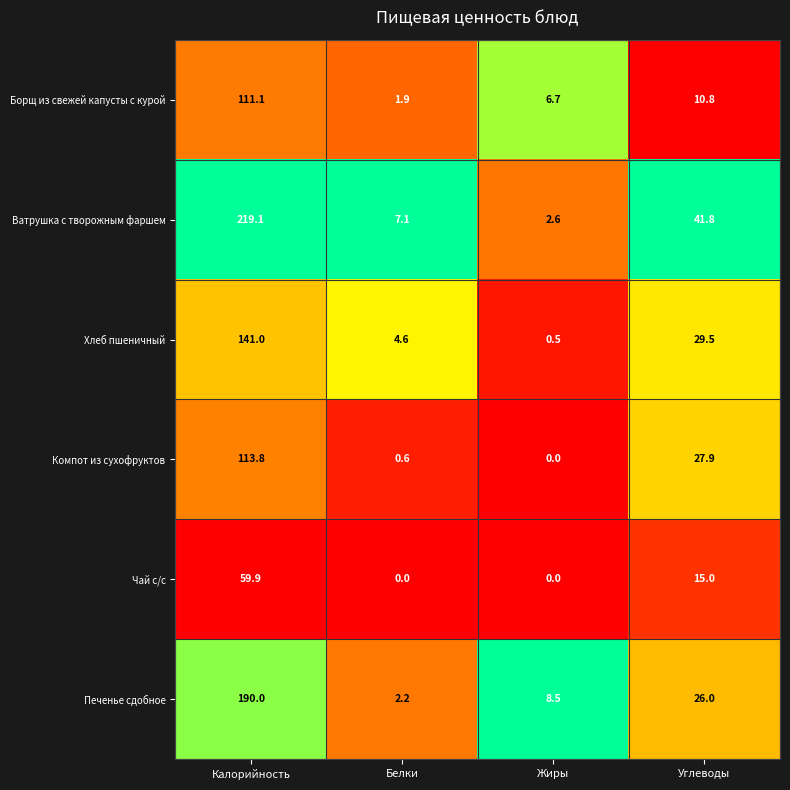

What is the difference between the maximum and second lowest values in the Компот из сухофруктов series?

113.2